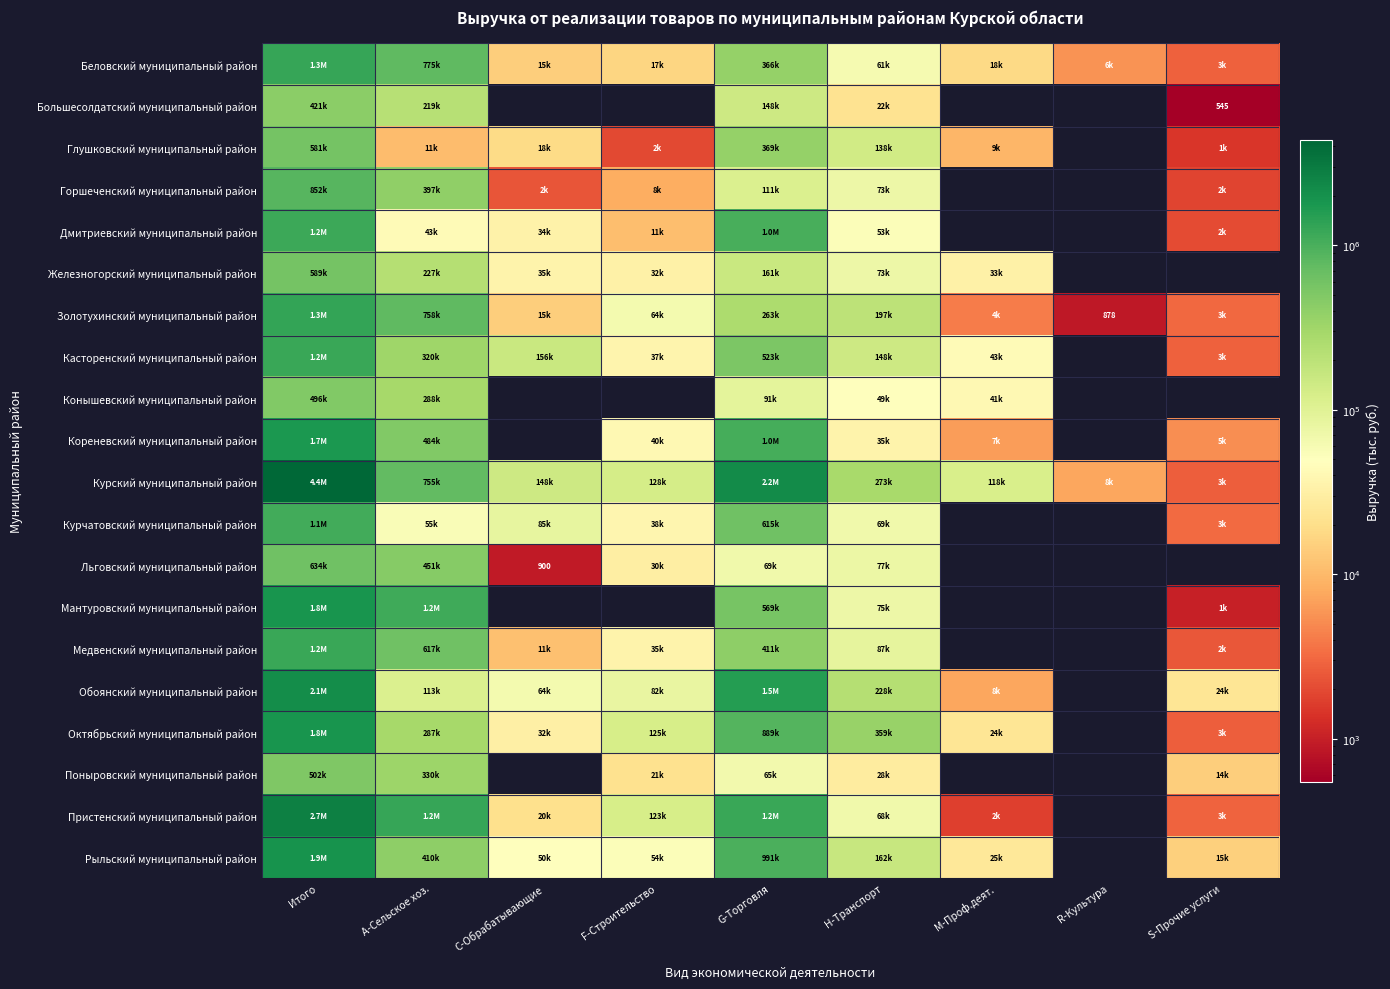

What is the total value across all series at A-Сельское хоз.?

8932528.8